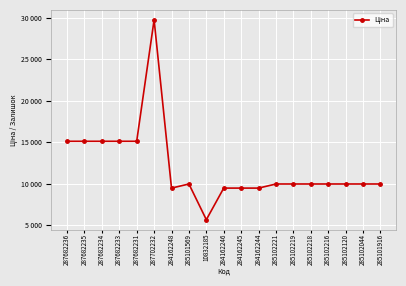

How many values exceed 9974?

14